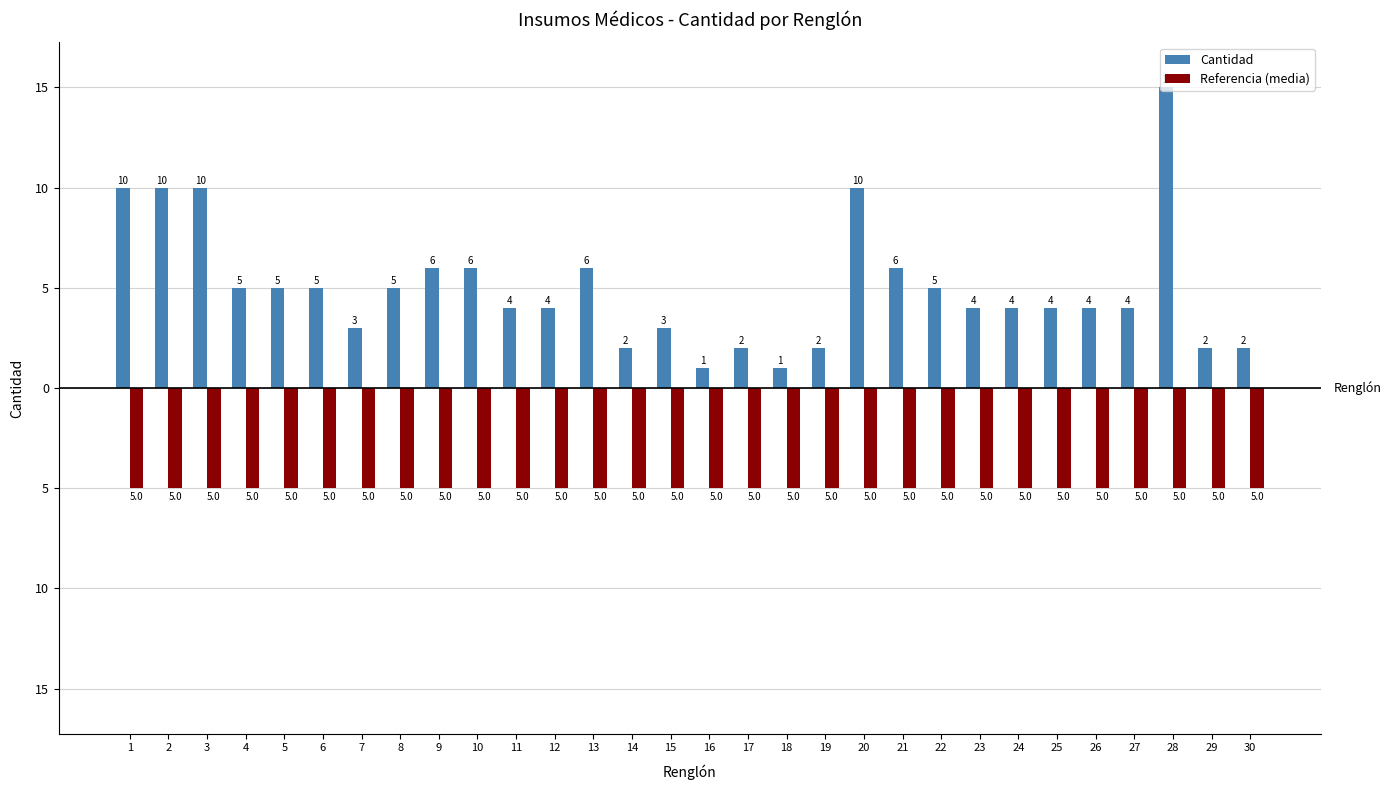

What are all the series names shown in the legend?

Cantidad, Referencia (media)